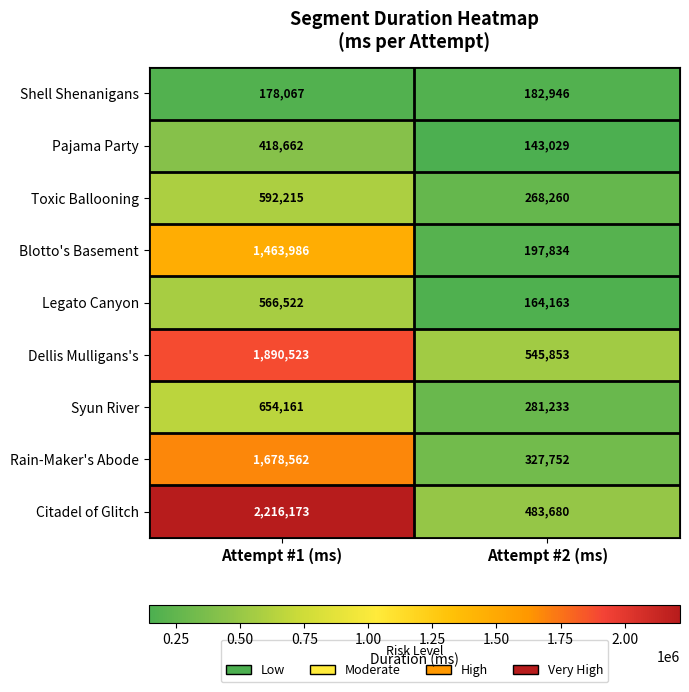

At which label is Shell Shenanigans closest to 180506?

Attempt #1 (ms)